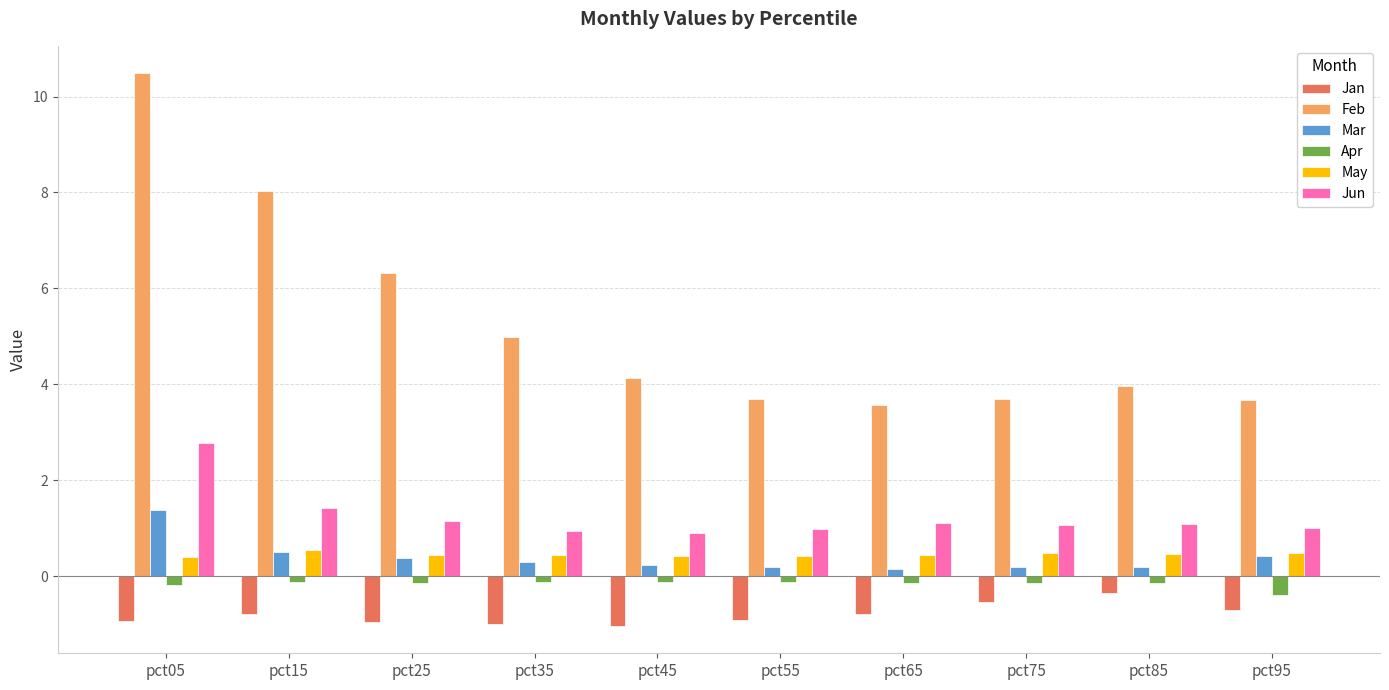

What is the value of the Jun bar at the 7th from the left?

1.1